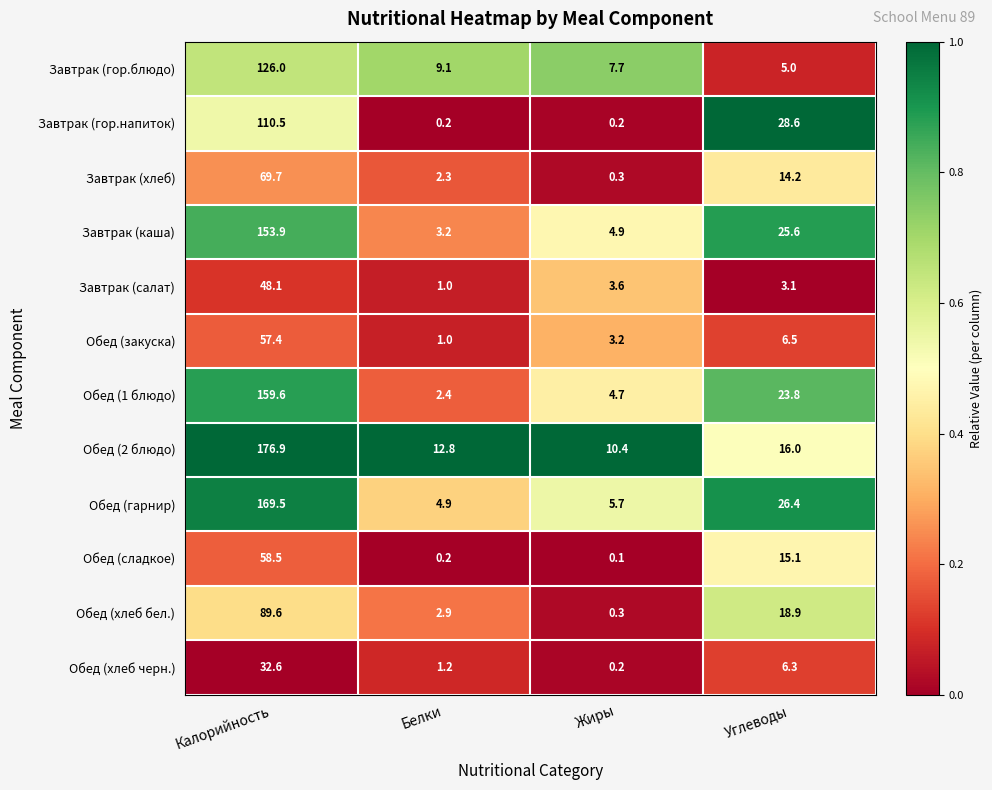

Between Калорийность and Жиры, which series saw the biggest shift?

Обед (2 блюдо)